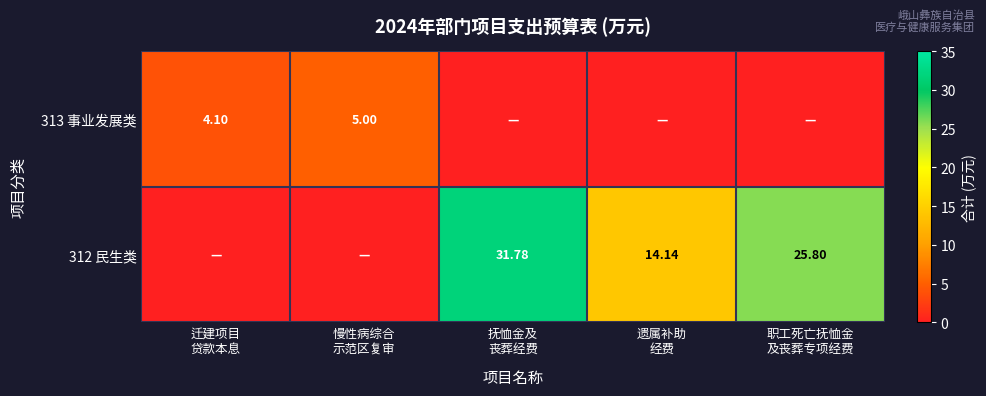

What is the difference between the maximum and minimum values in the 313 事业发展类 series?

5.0